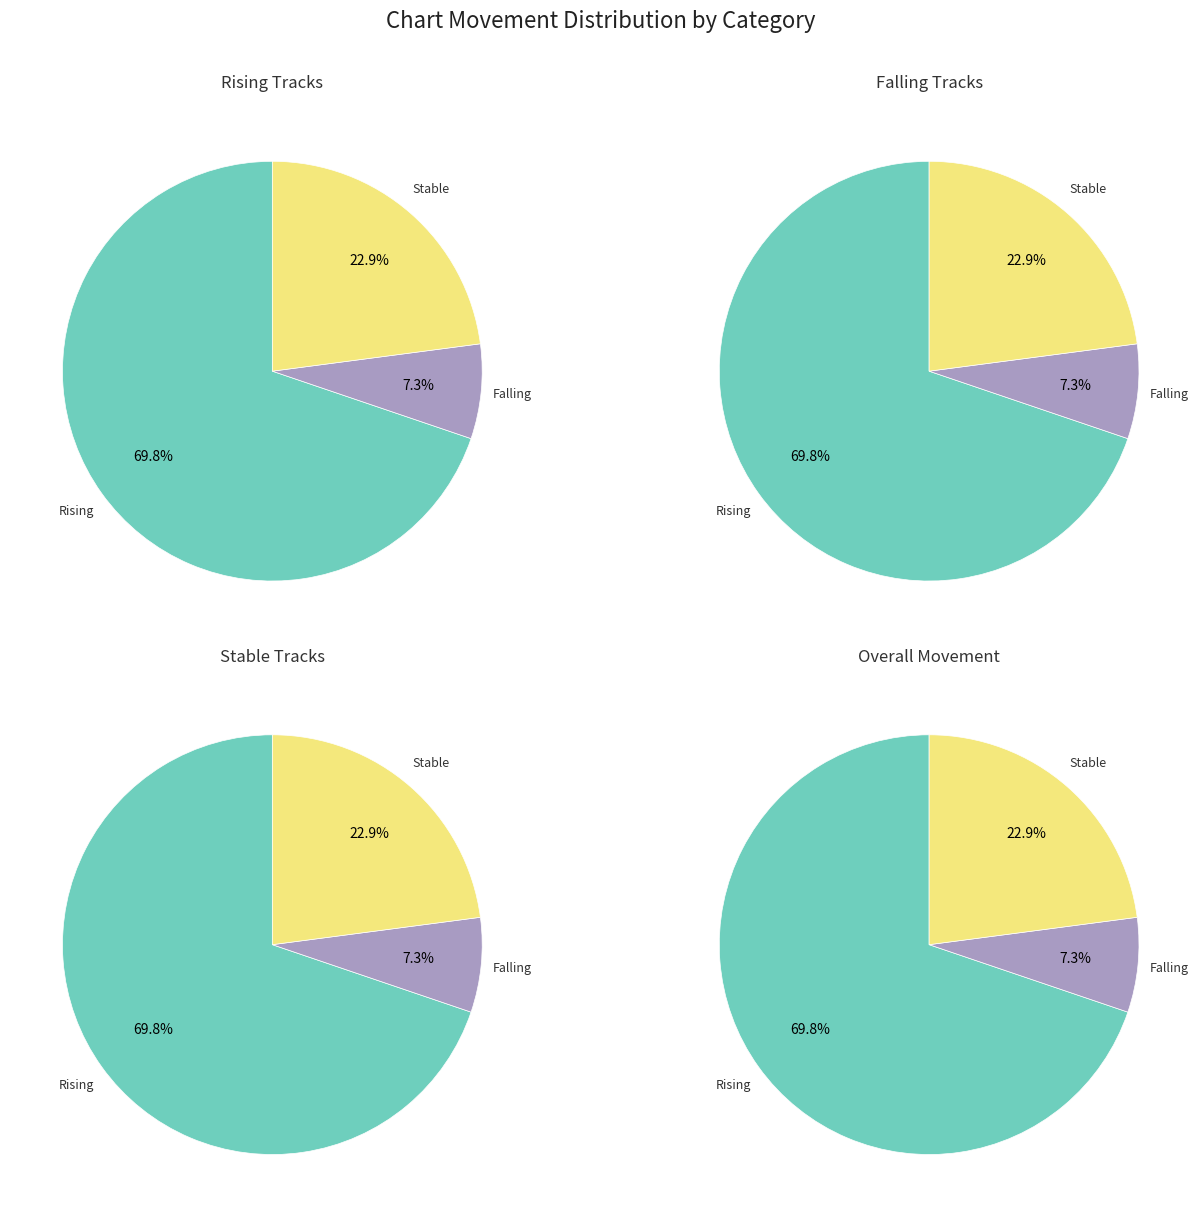

Count the number of slices in the pie.

3